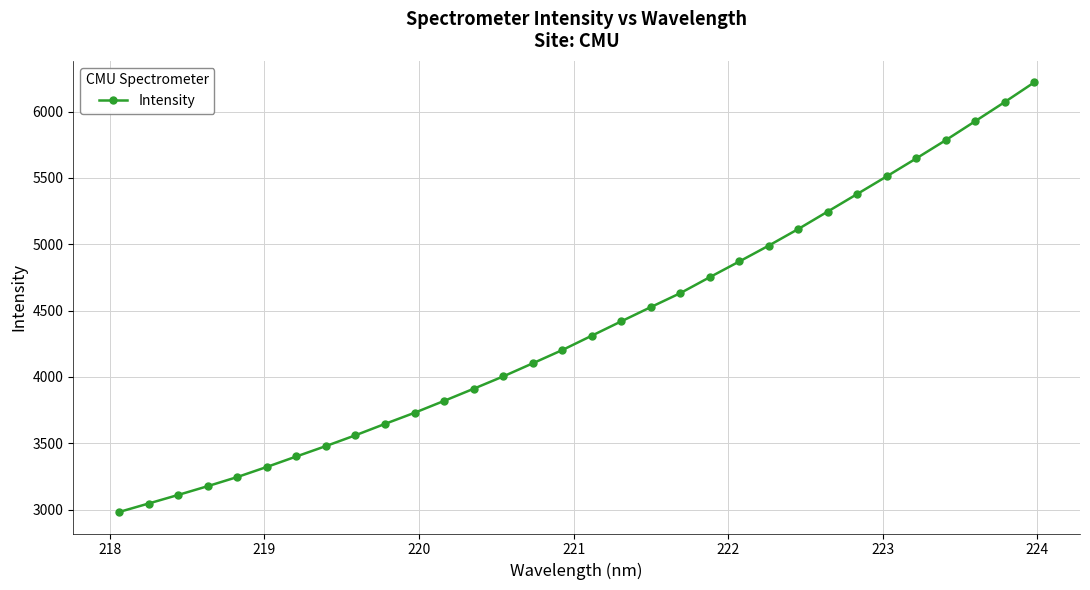

What is the difference between the maximum and second lowest values?

3174.6